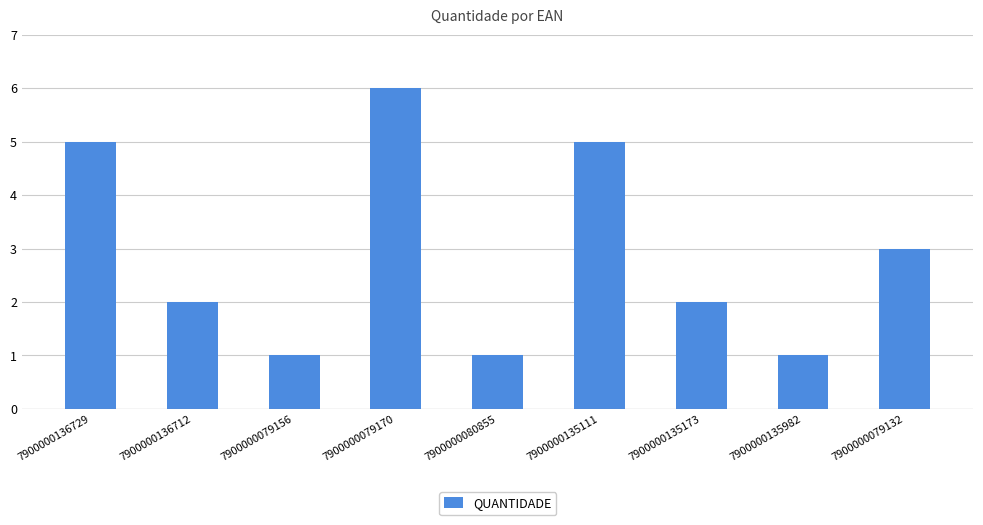

Where is the data nearest to the value 3?

7900000079132